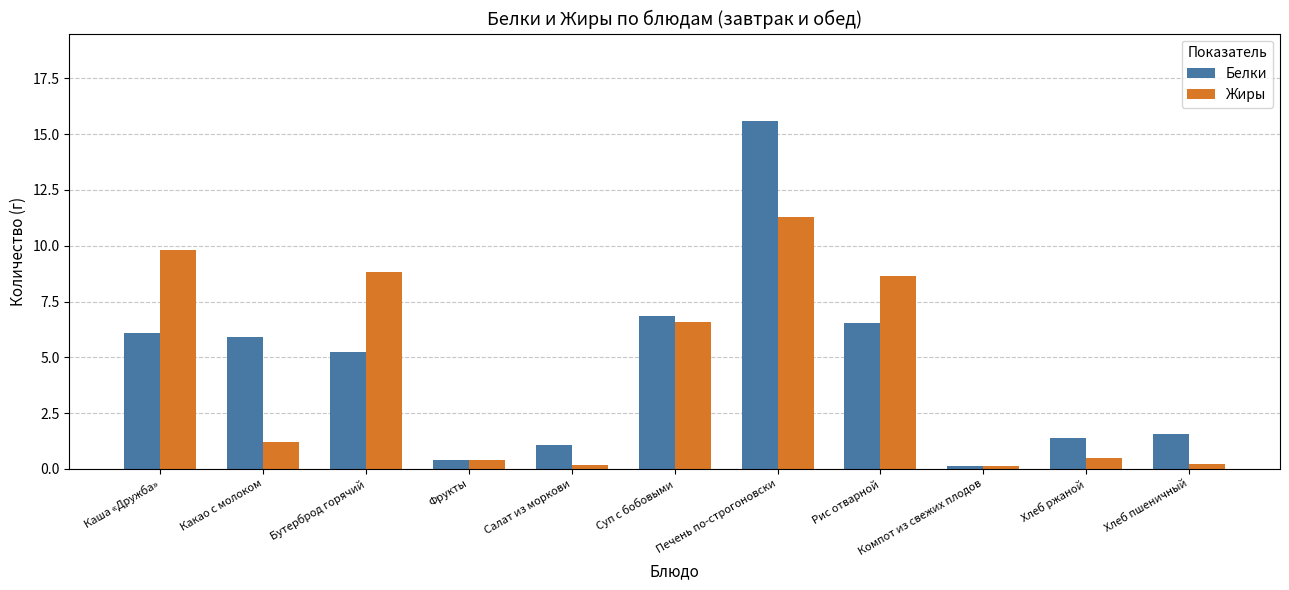

How many data points does each series have?

11